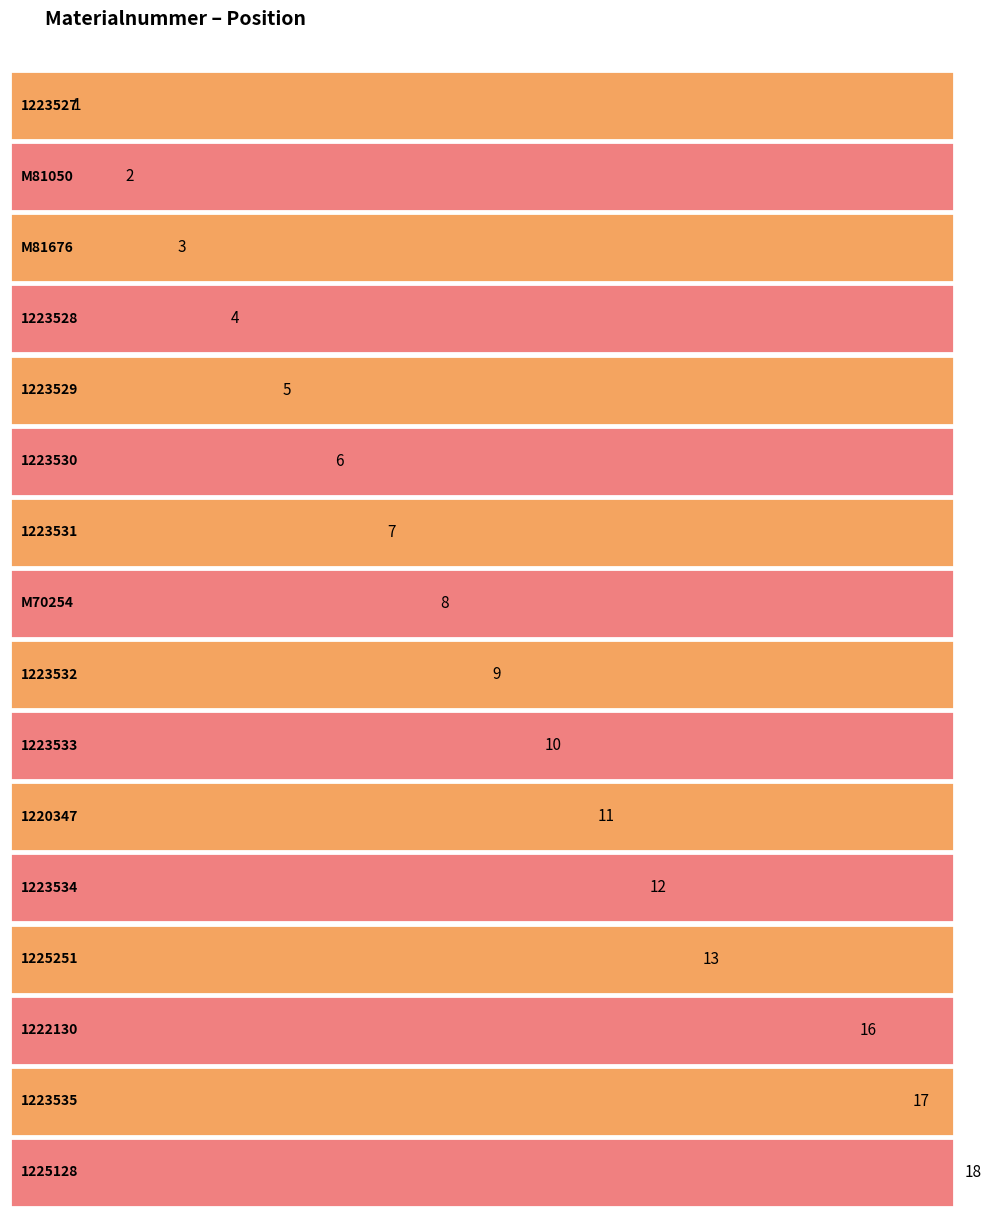

Which has a higher value, M70254 or 1225251?

1225251